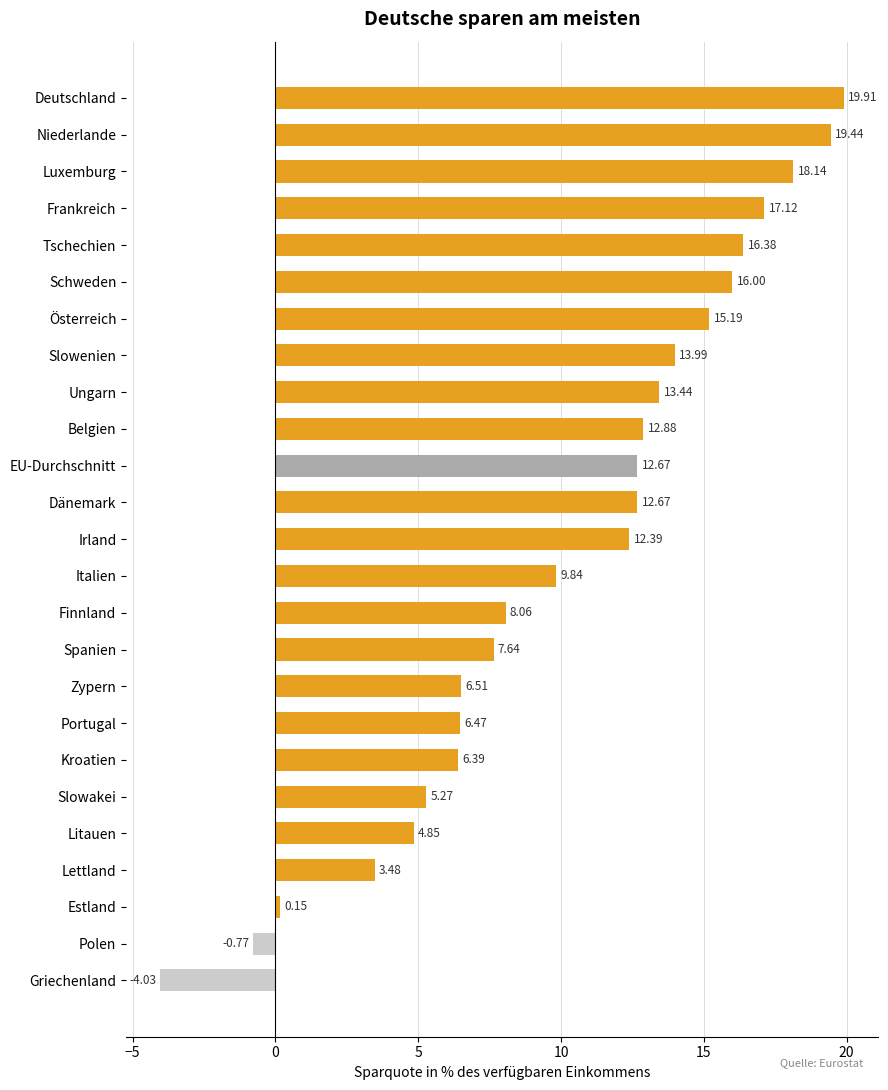

What is the label of the 6th bar from the top?

Schweden